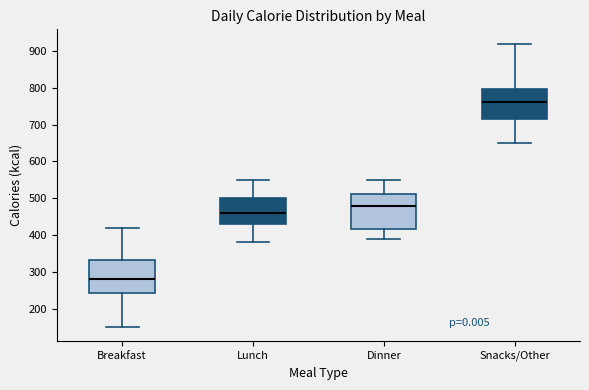

Where is the upper edge of the box for Snacks/Other on the y-axis? The values are not printed on the chart, so give them approximately, as read against the axis.

800